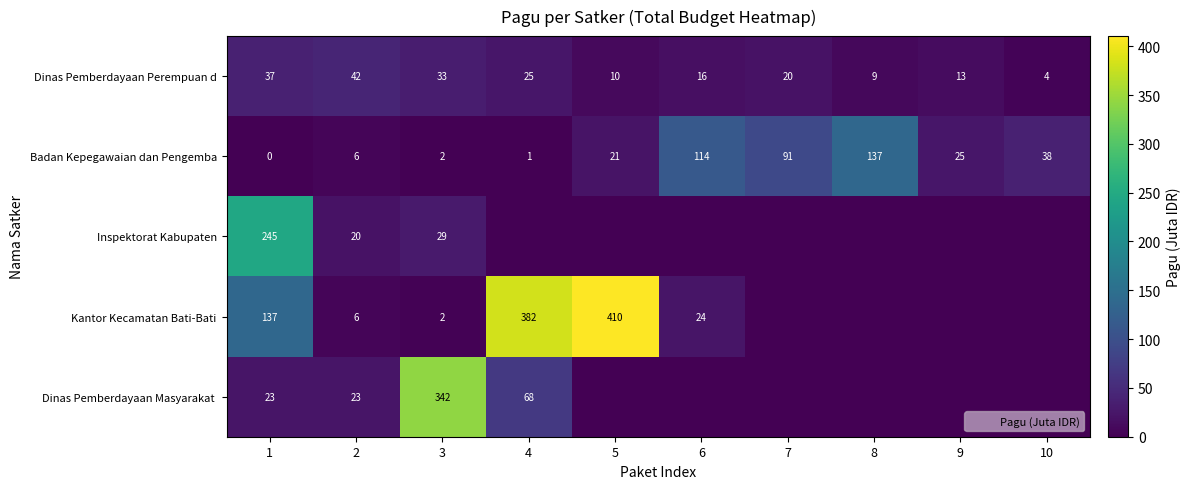

How many data points does each series have?

10